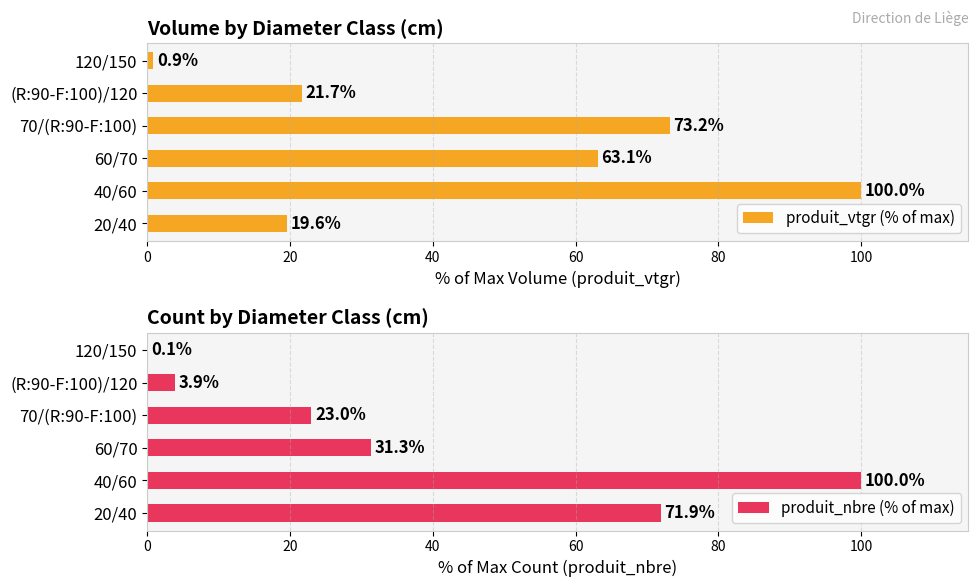

Which series has the largest range (max minus min)?

produit_nbre (% of max)